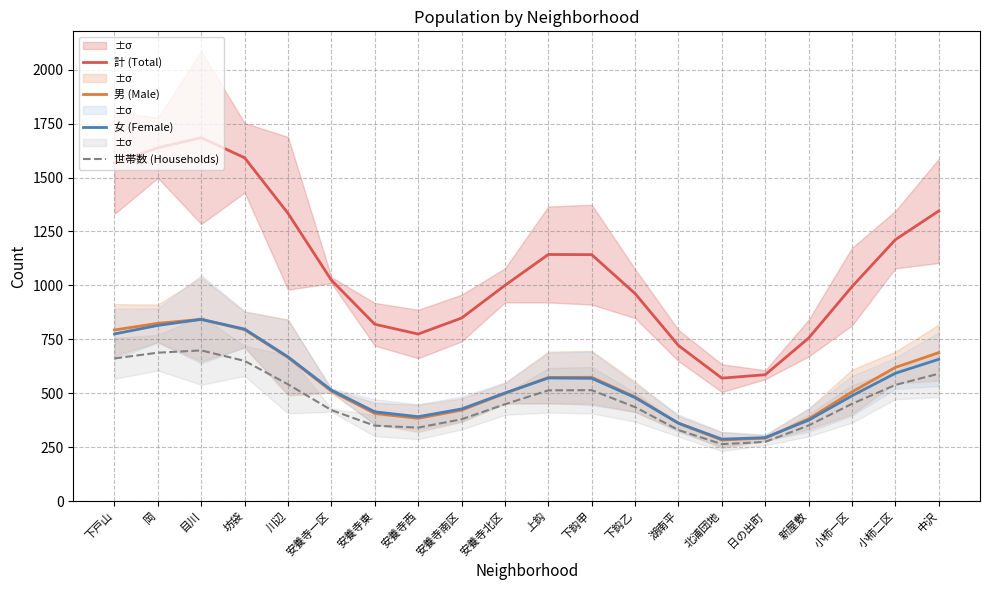

What is the total value across all series at 日の出町?

1445.5